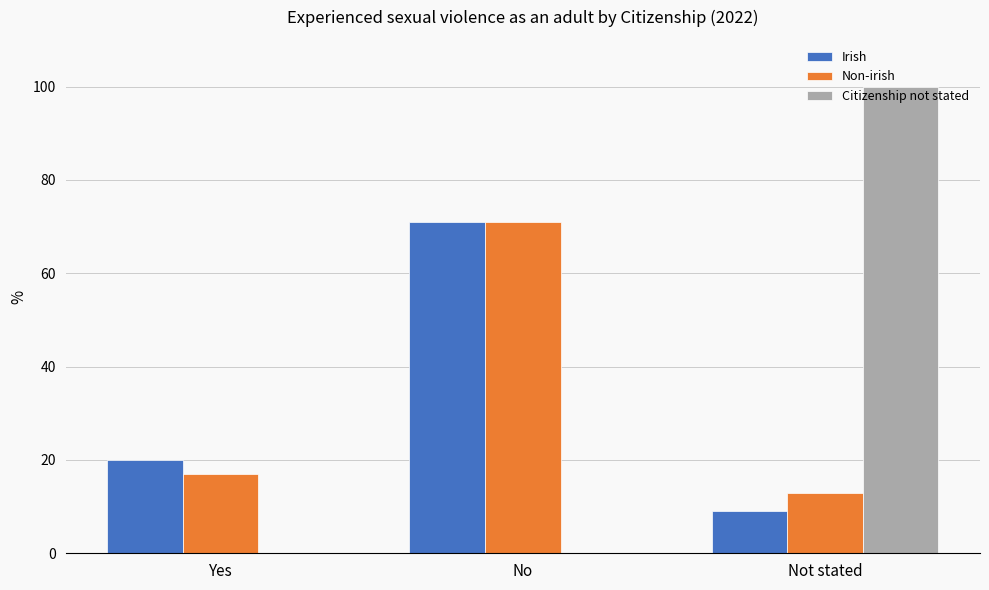

What is the highest value of the Irish series?

71